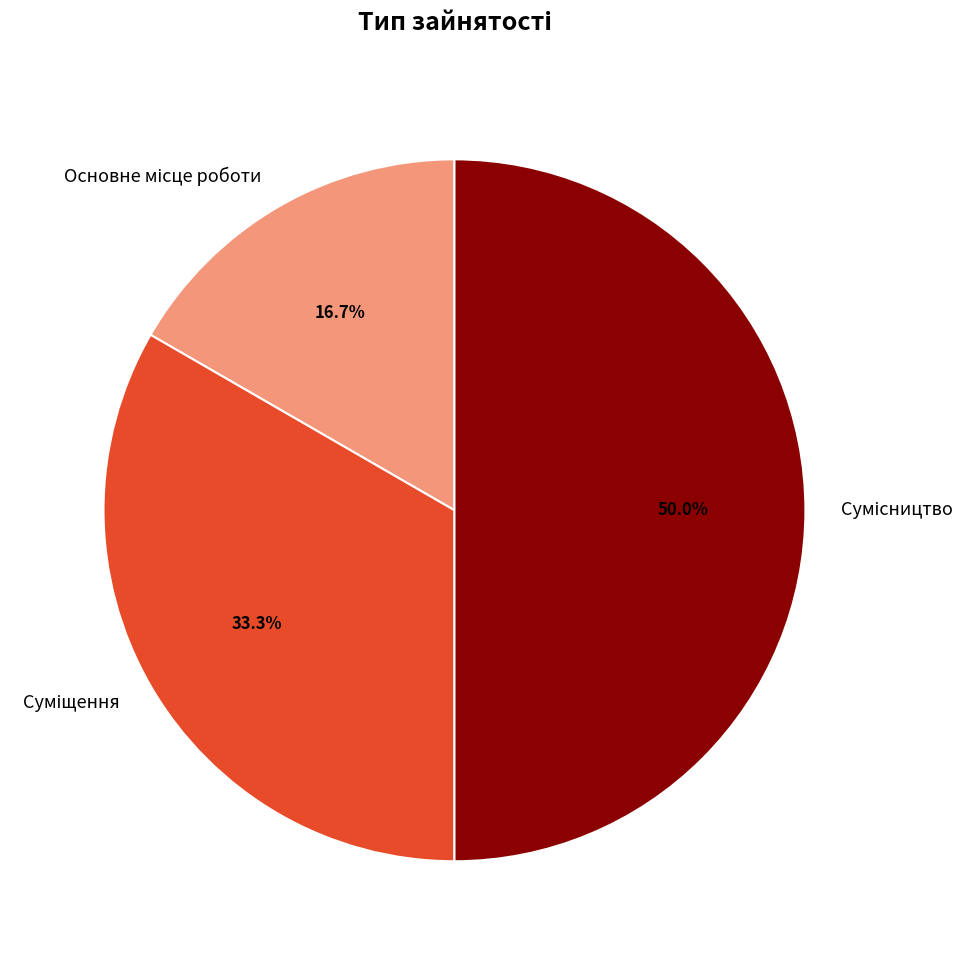

The Сумісництво slice represents 50% of the pie. True or false?

True